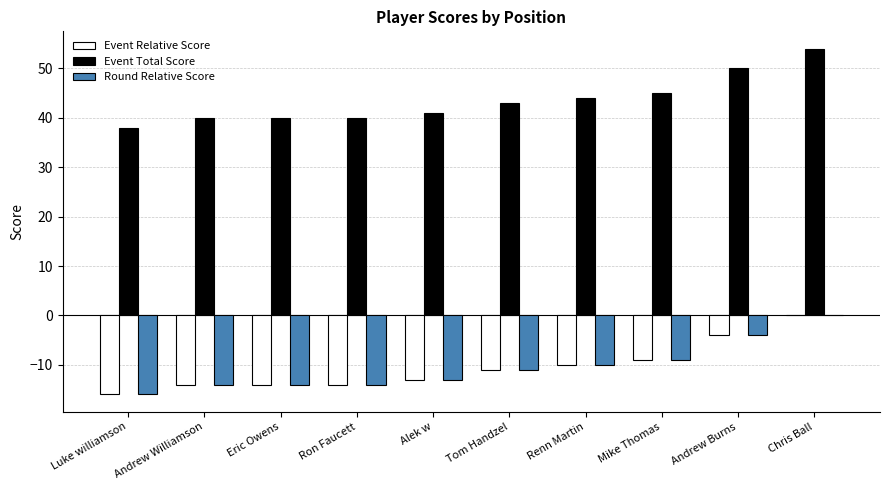

What is the difference between the Round Relative Score values at Eric Owens and Andrew Burns?

10